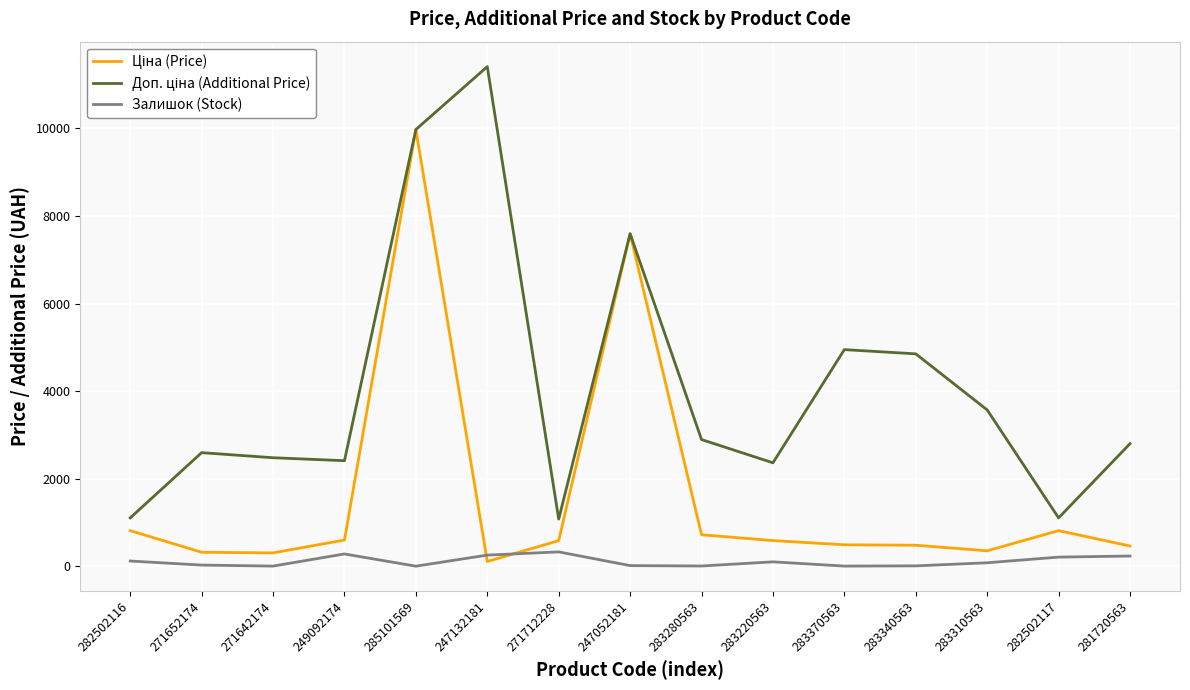

How many lines are shown in the chart?

3